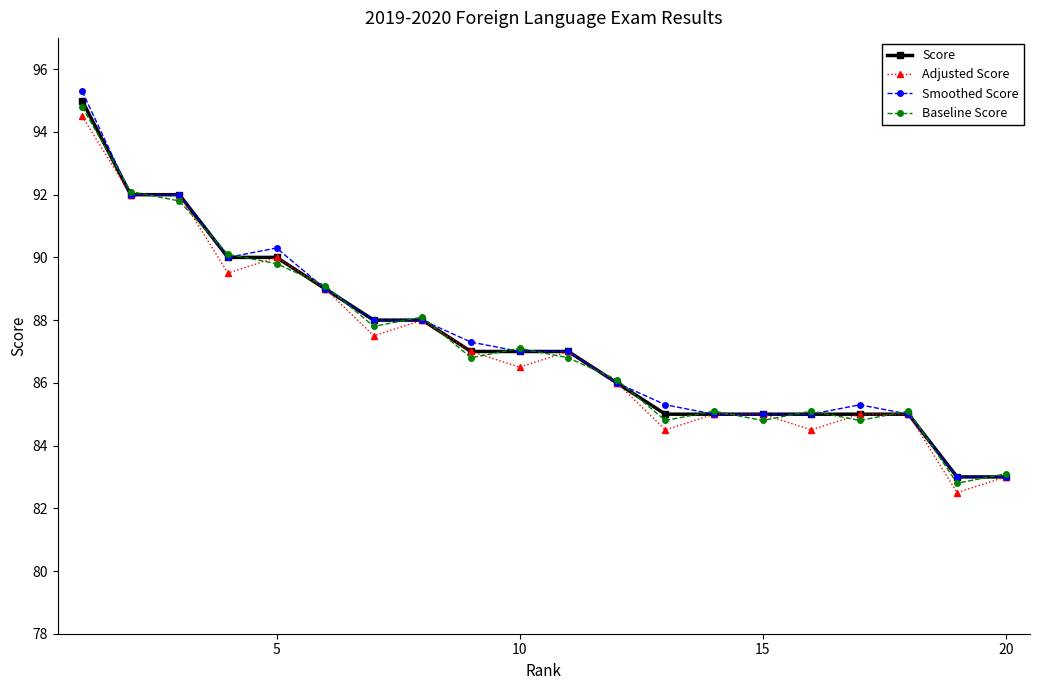

True or false: Baseline Score has more than 0 points higher than both neighbors.

True